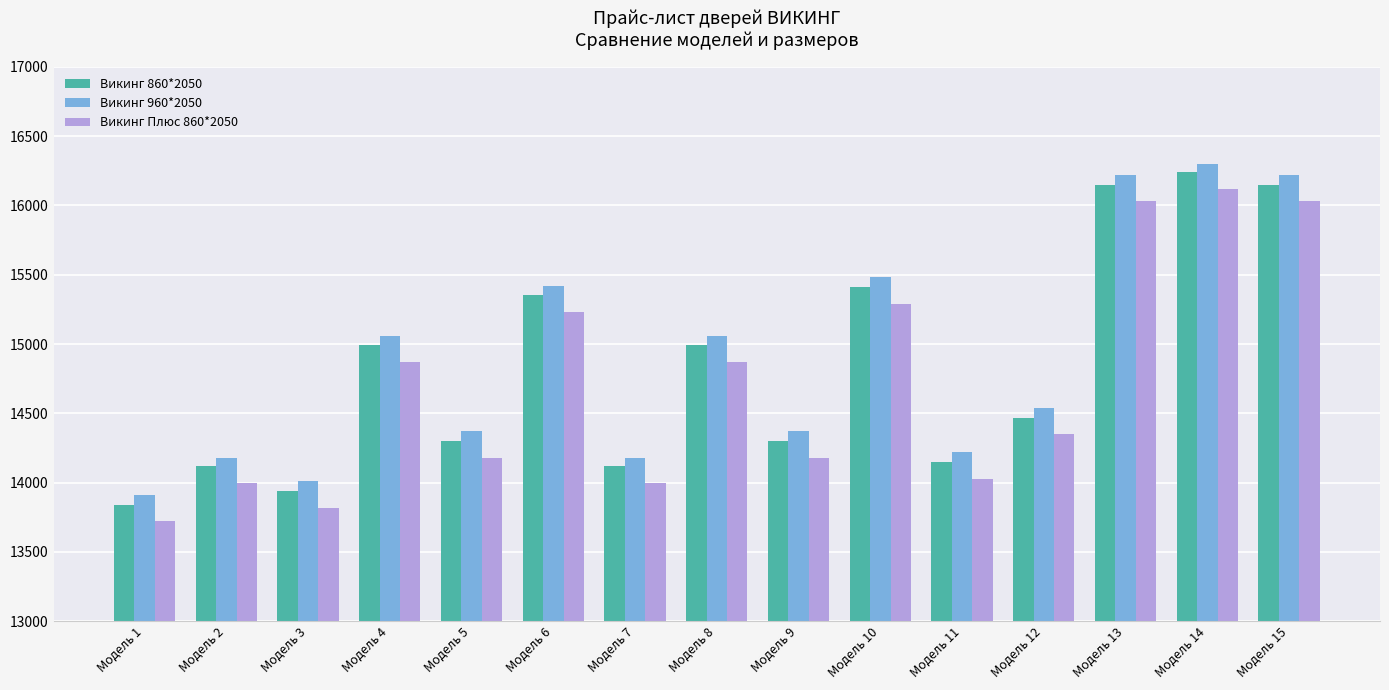

List the series in order of their overall mean, lowest first.

Викинг Плюс 860*2050, Викинг 860*2050, Викинг 960*2050